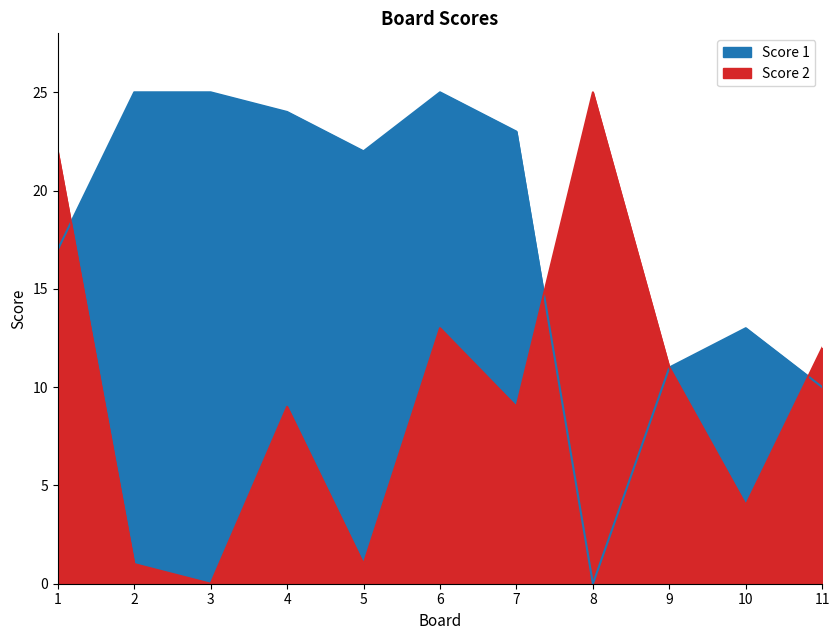

At which category is the sum across all series the highest?

1